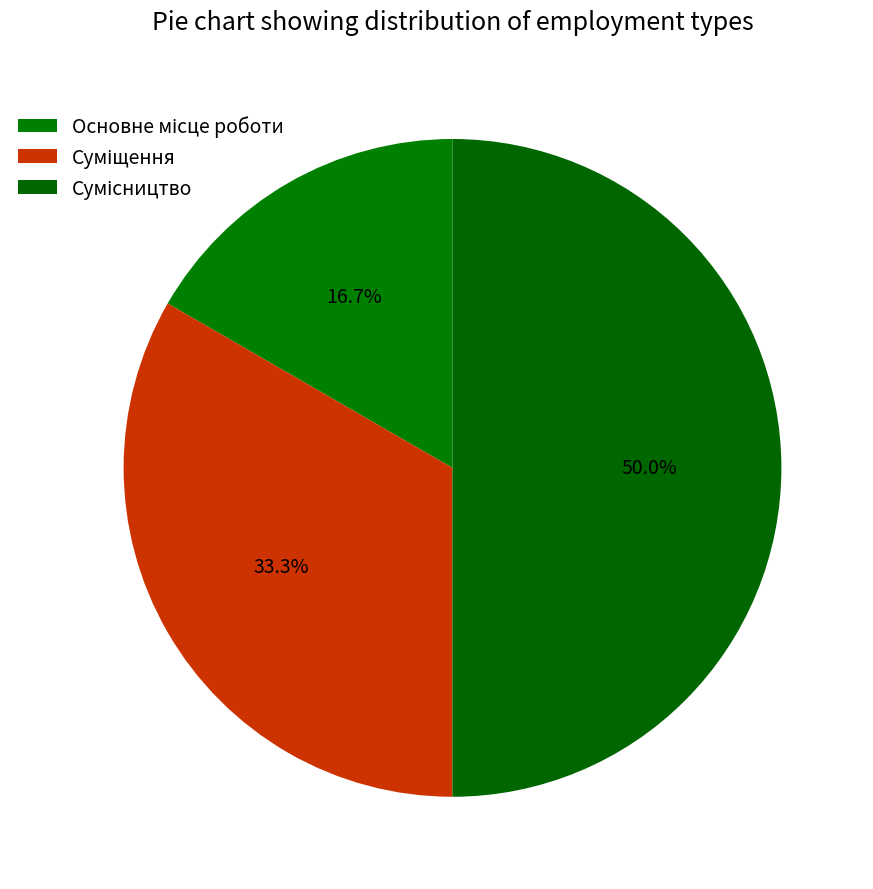

To the nearest percent, what portion does Основне місце роботи represent?

17%